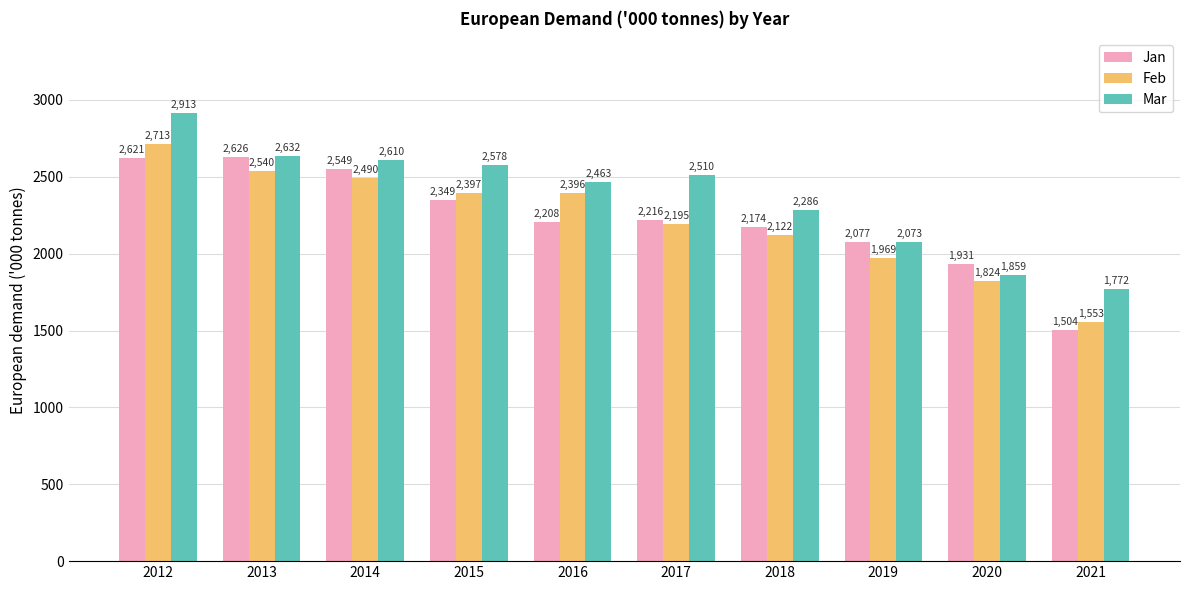

List the labels in order of Feb value, largest first.

2012, 2013, 2014, 2015, 2016, 2017, 2018, 2019, 2020, 2021